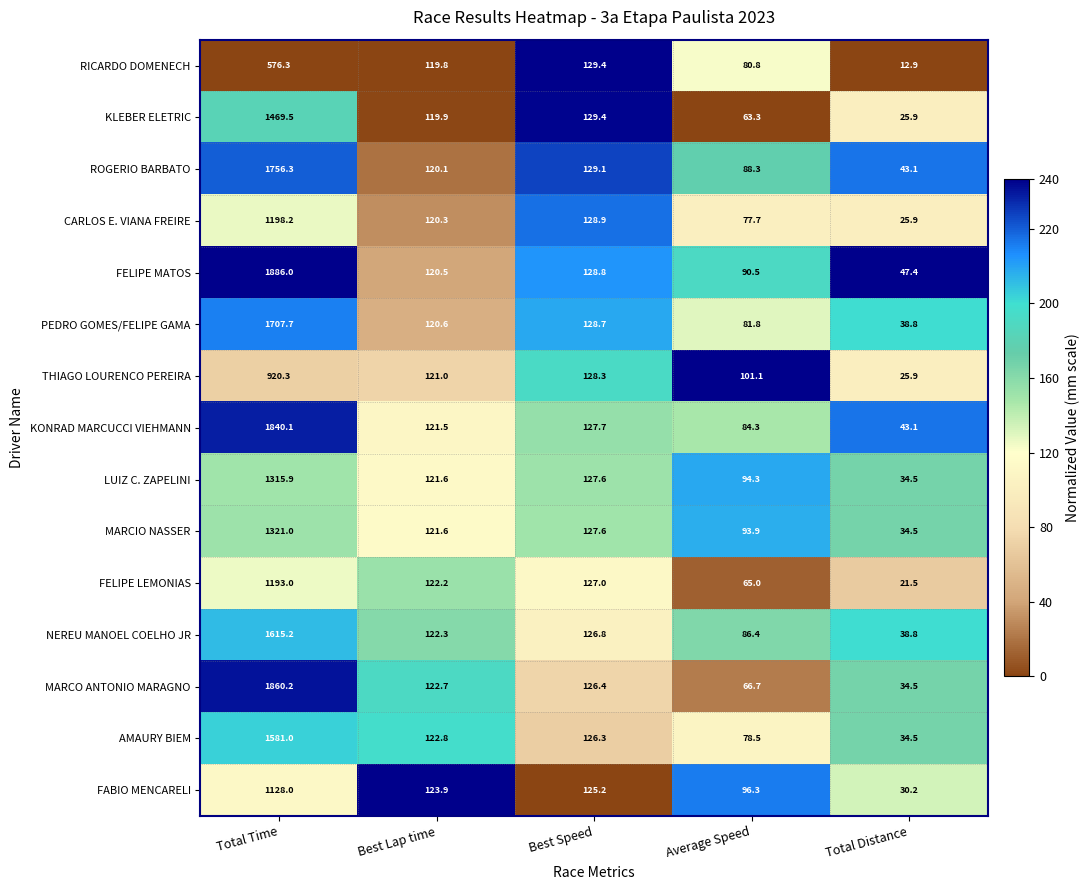

Between Best Lap time and Best Speed, which series saw the biggest shift?

RICARDO DOMENECH